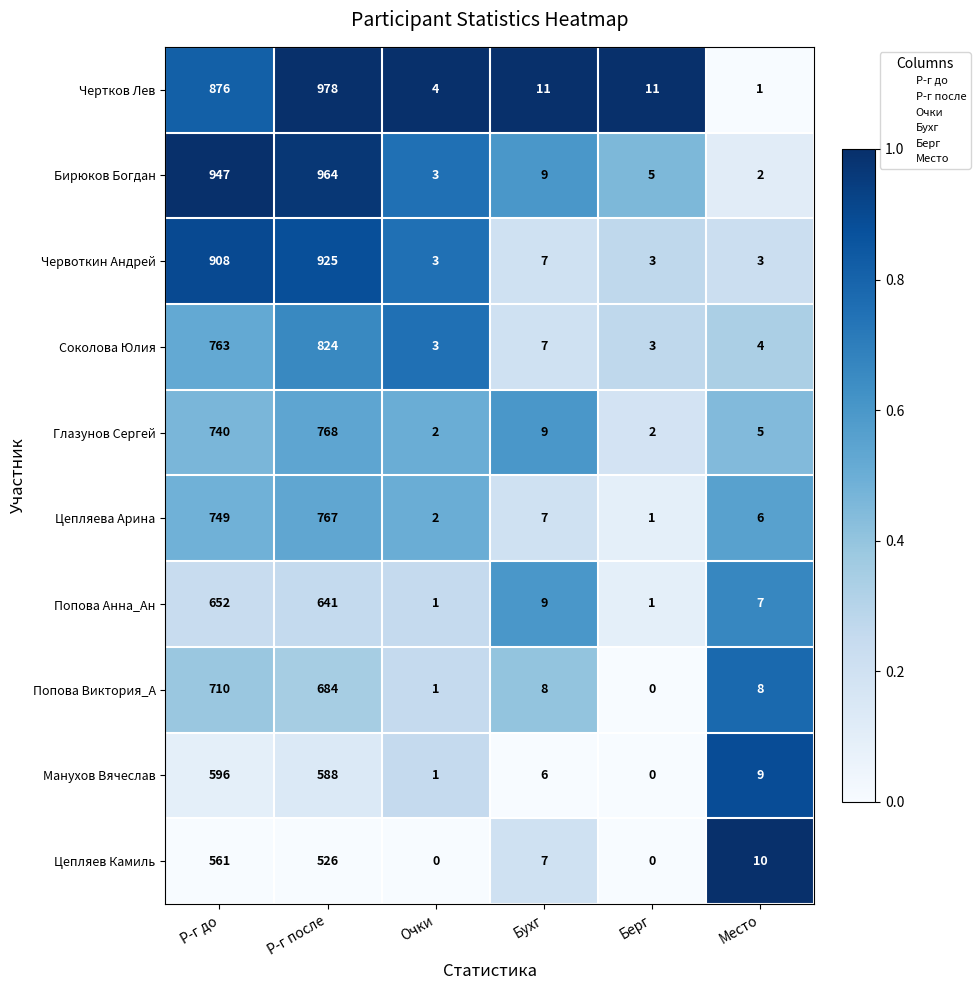

What is the total value across all series at Берг?

26